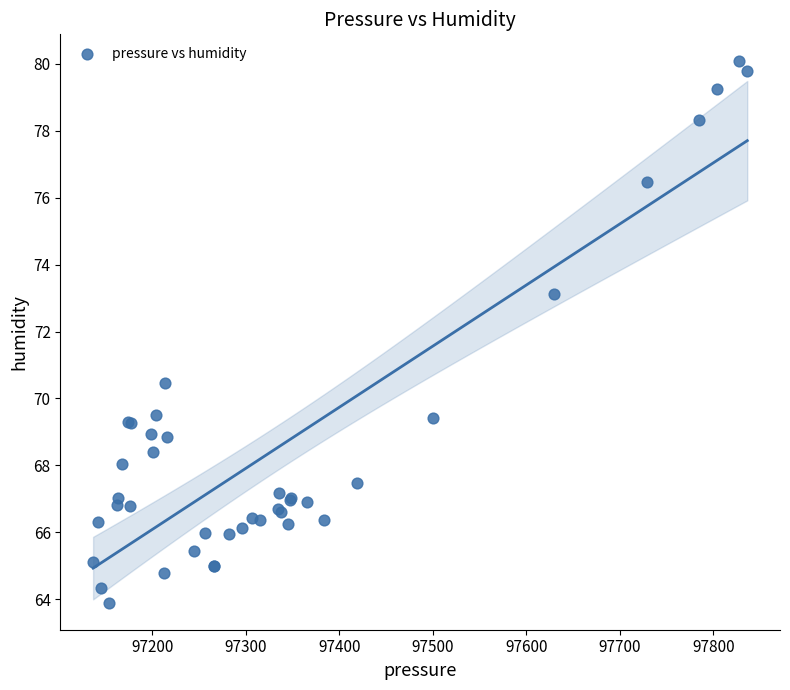

What Y value in the scatter plot is closest to 71?

70.5